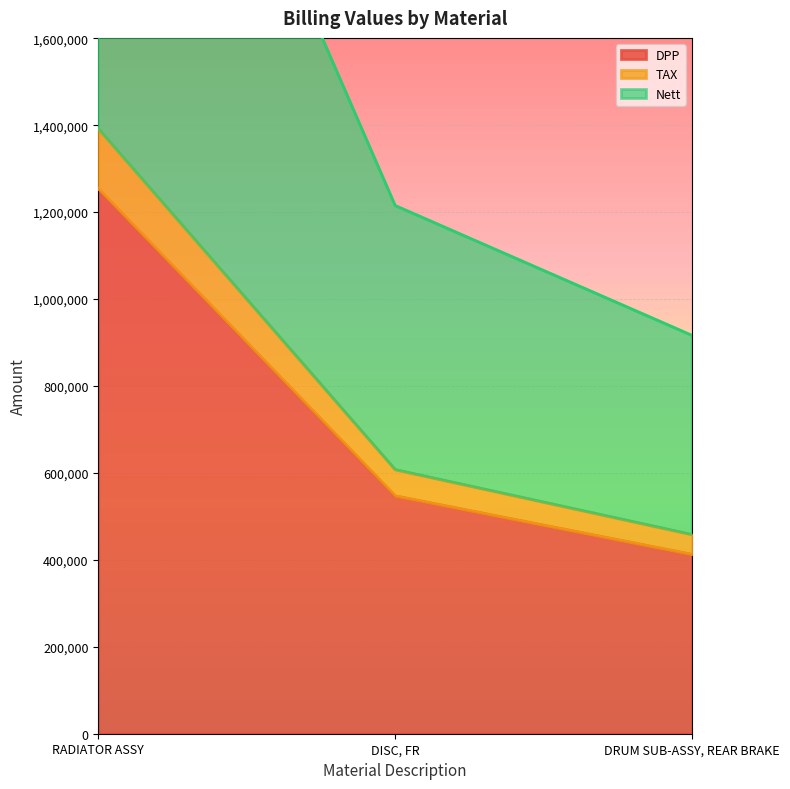

What are all the series names shown in the legend?

DPP, TAX, Nett